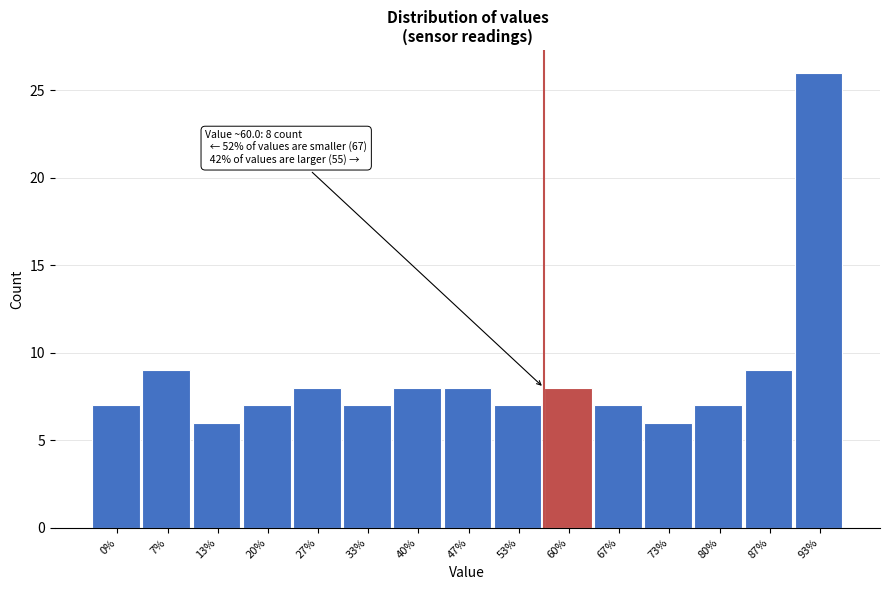

Reading left to right, what are all the values shown in this chart?

0%=7	7%=9	13%=6	20%=7	27%=8	33%=7	40%=8	47%=8	53%=7	60%=8	67%=7	73%=6	80%=7	87%=9	93%=26